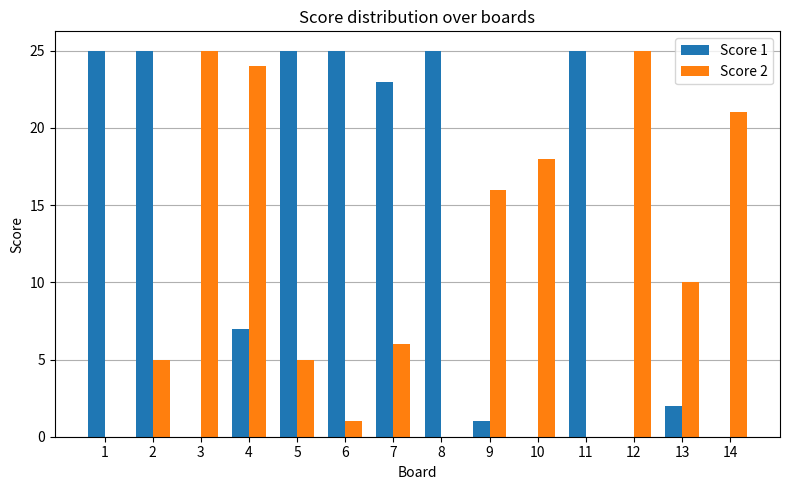

Are the bars horizontal?

No